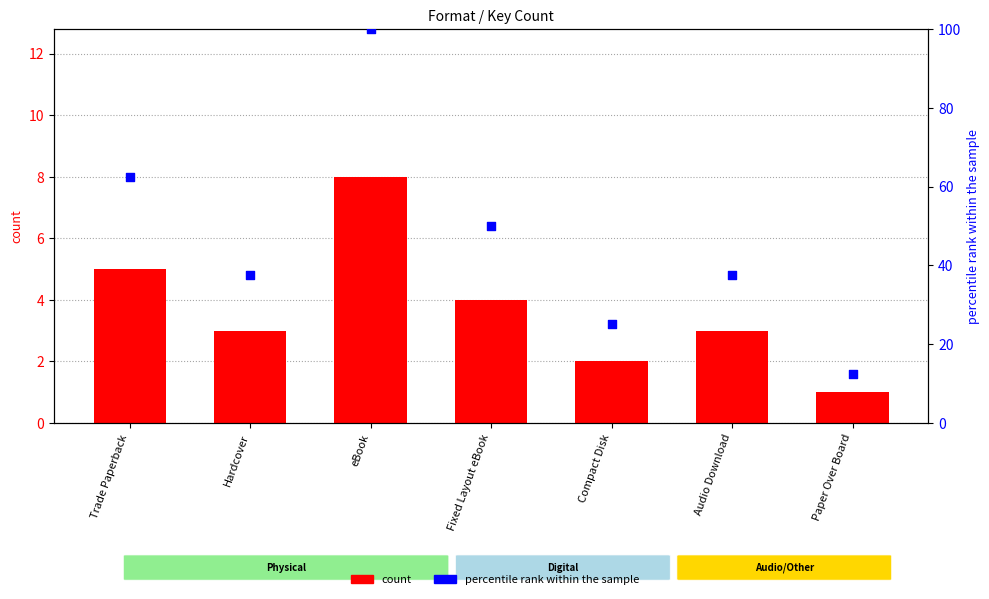

What is the total value across all series at Audio Download?

40.5